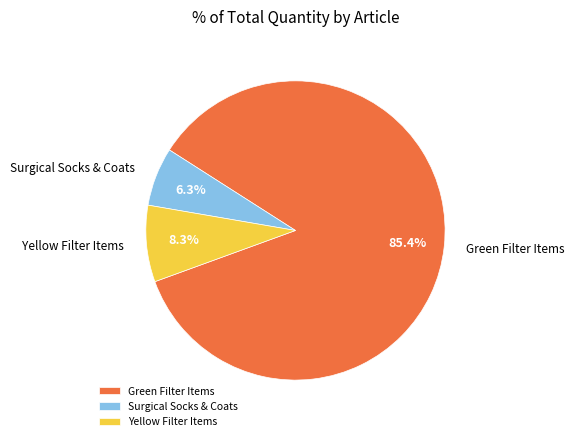

Does Surgical Socks & Coats represent more than half of the total?

No